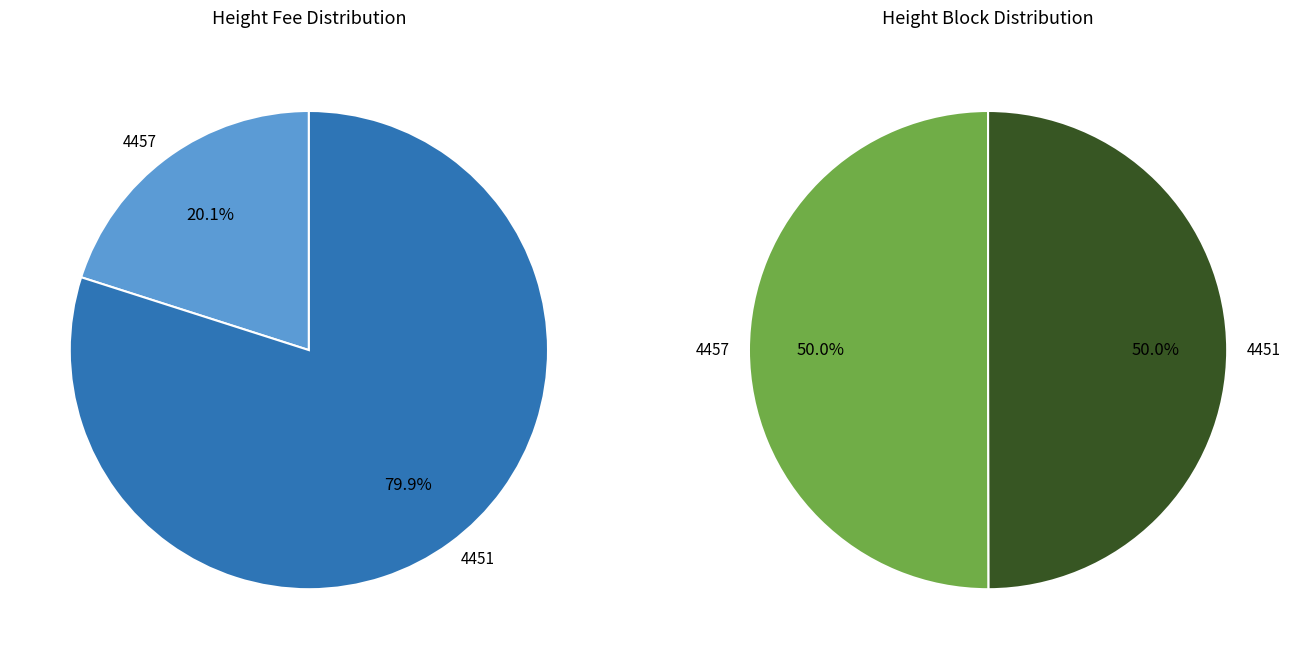

Which slice is the largest?

4457